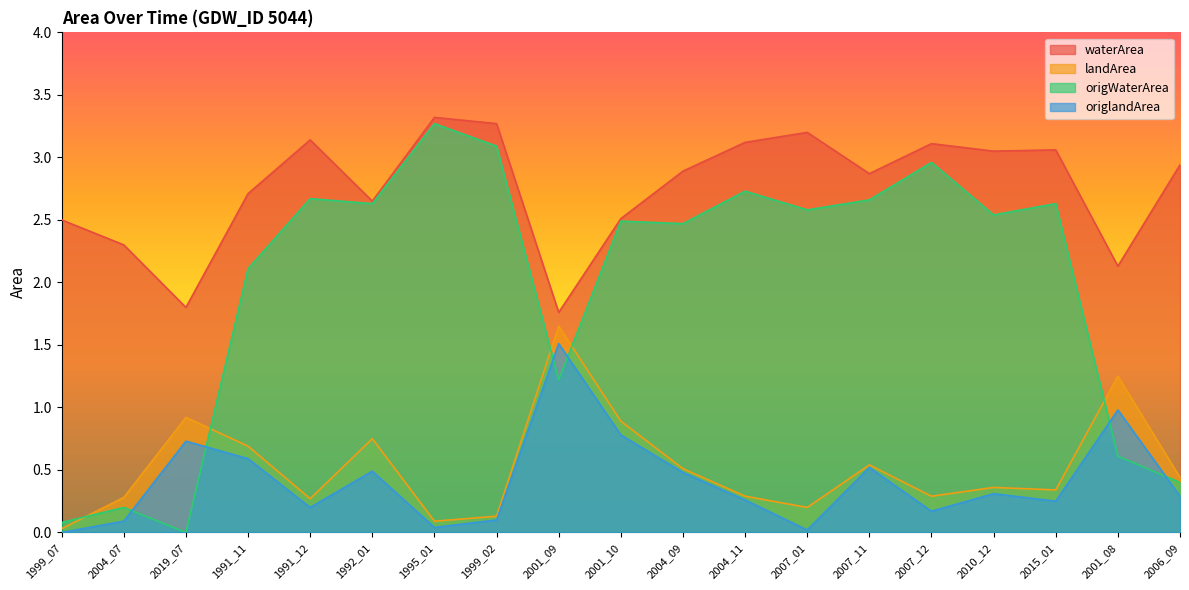

How many data points in waterArea are less than 2?

2